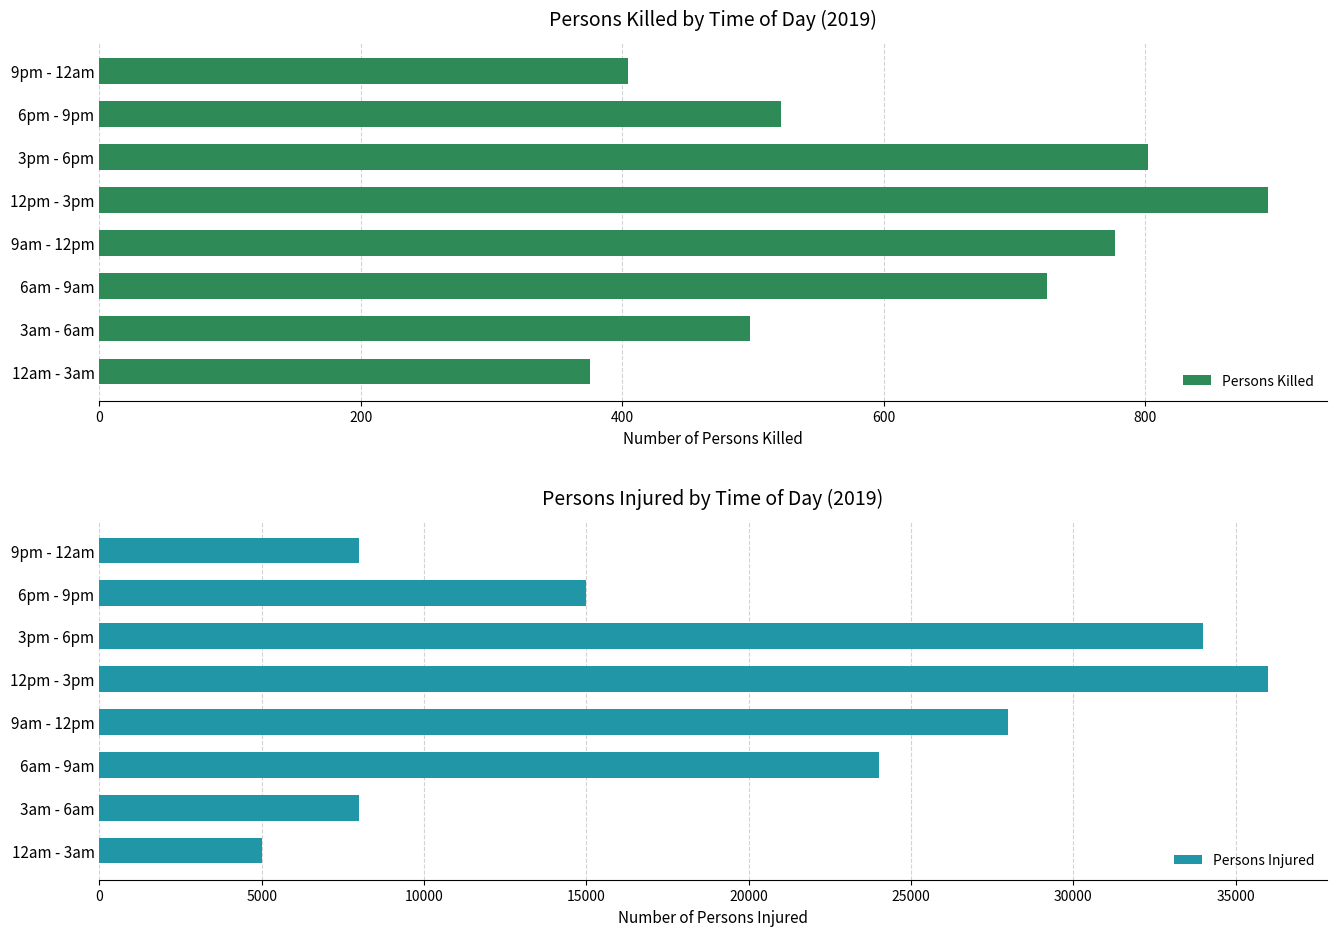

Which series has the largest range (max minus min)?

Persons Injured